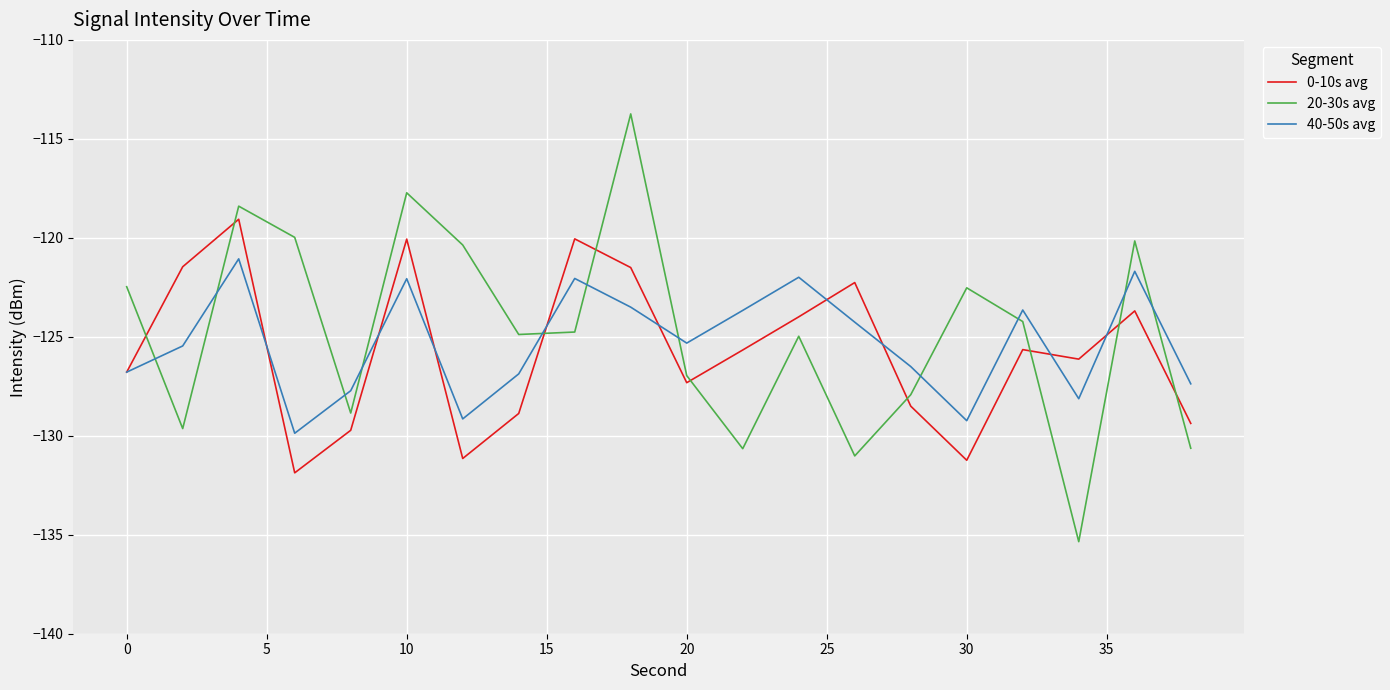

List the series in order of their peak value, highest first.

20-30s avg, 0-10s avg, 40-50s avg